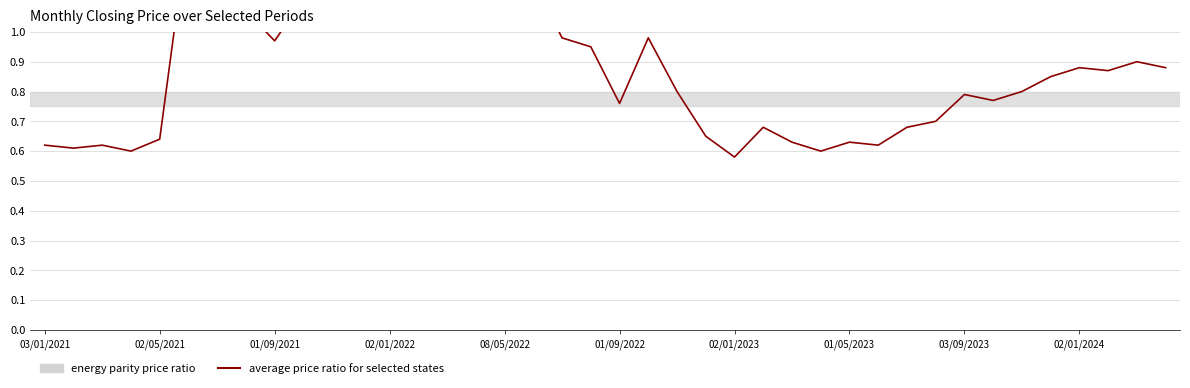

Reading right to left, what are all the values shown in this chart?

0.9	0.9	0.9	0.9	0.8	0.8	0.8	0.8	0.7	0.7	0.6	0.6	0.6	0.6	0.7	0.6	0.7	0.8	1.0	0.8	0.9	1.0	1.2	1.6	1.5	1.7	1.4	1.5	1.9	1.5	1.1	1.0	1.1	1.2	1.4	0.6	0.6	0.6	0.6	0.6